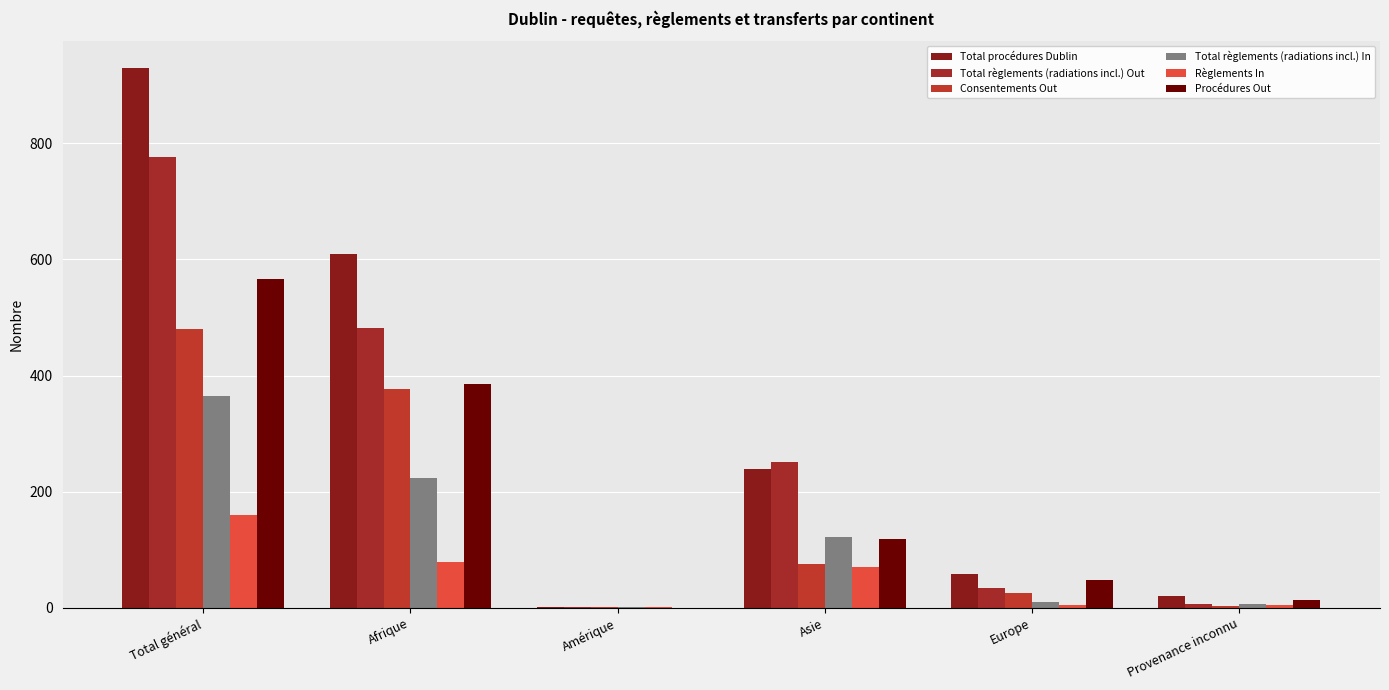

Which category has the lowest value in the Procédures Out series?

Amérique